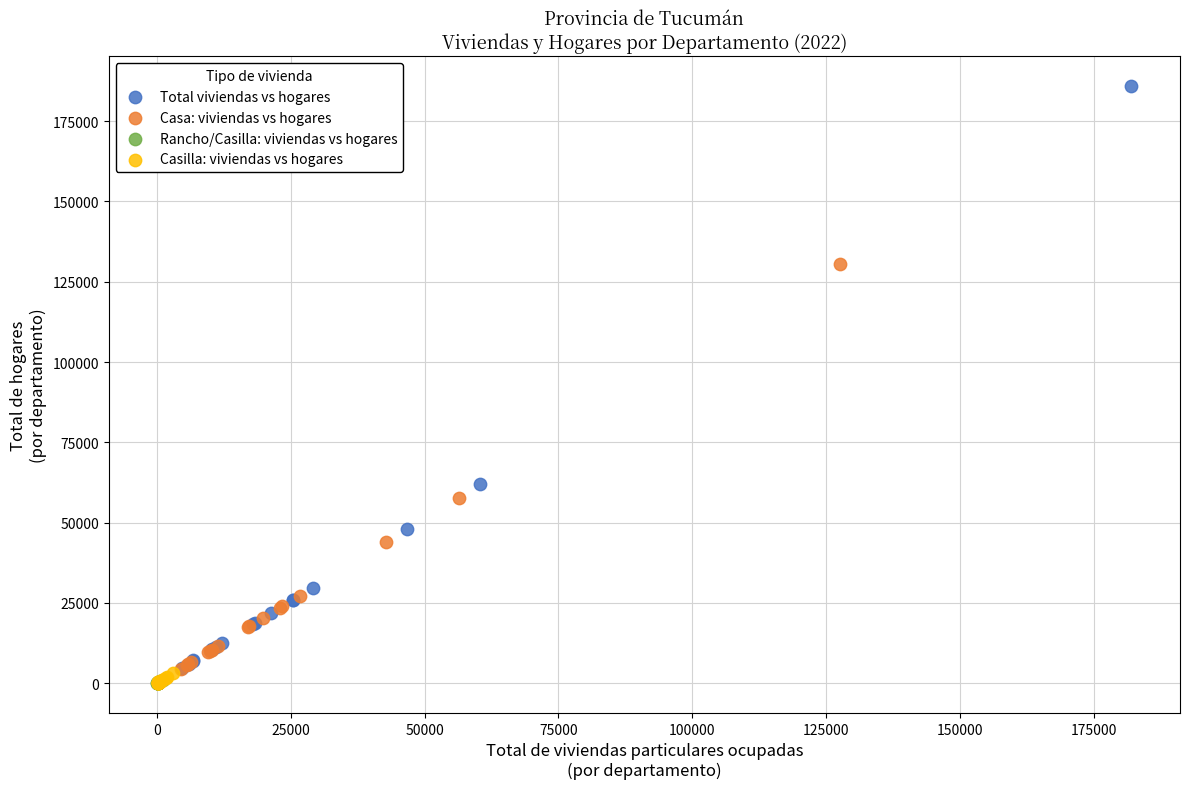

Which series has the largest Y range (max minus min)?

Total viviendas vs hogares